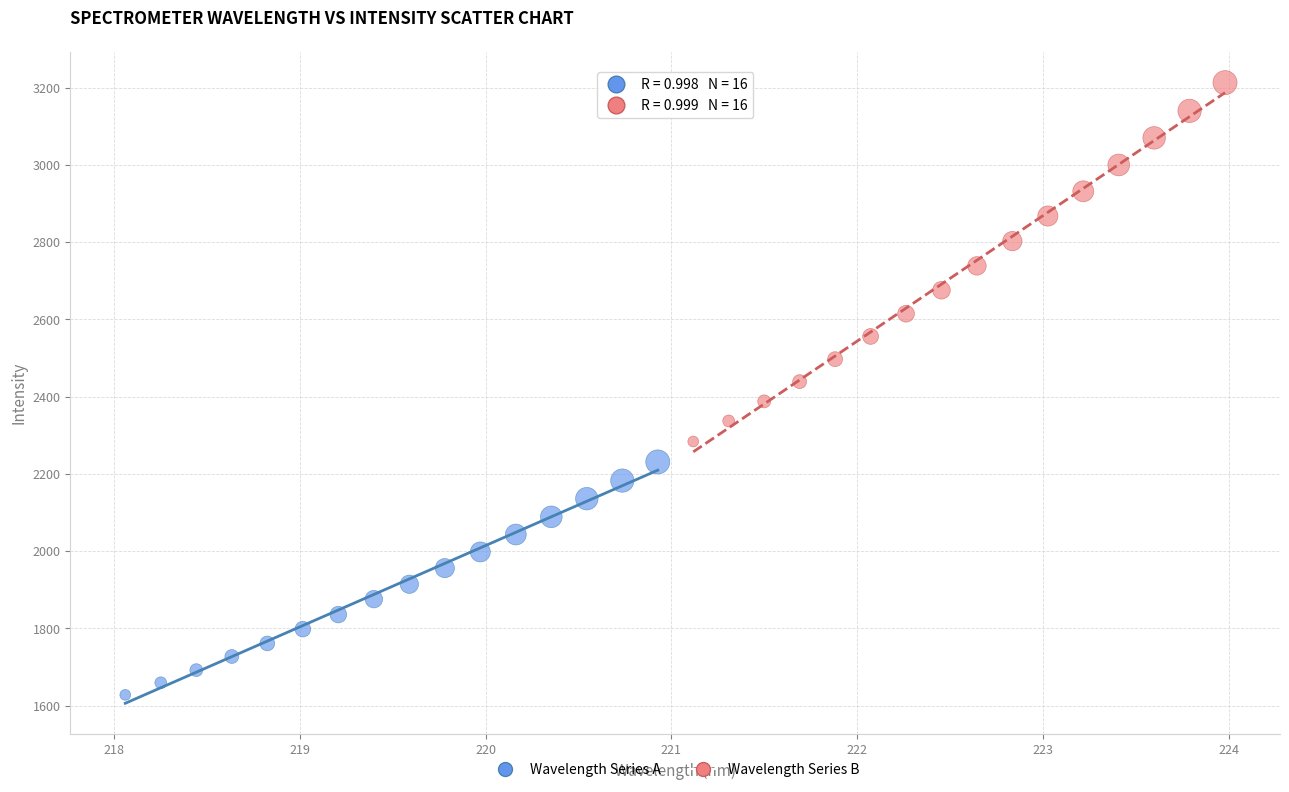

Which series contains the highest Y value?

Wavelength Series B